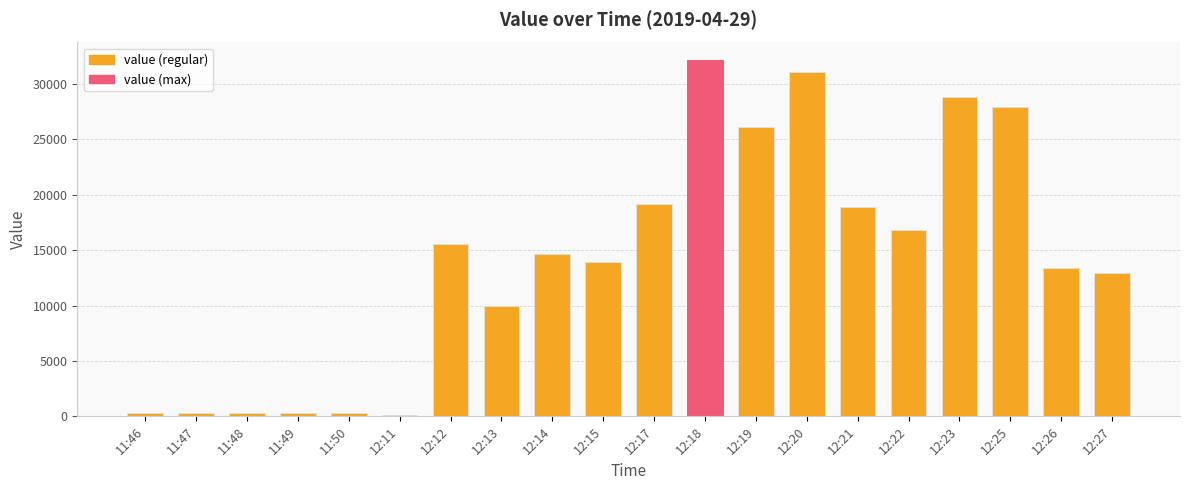

Which category has the highest value across all series?

12:18